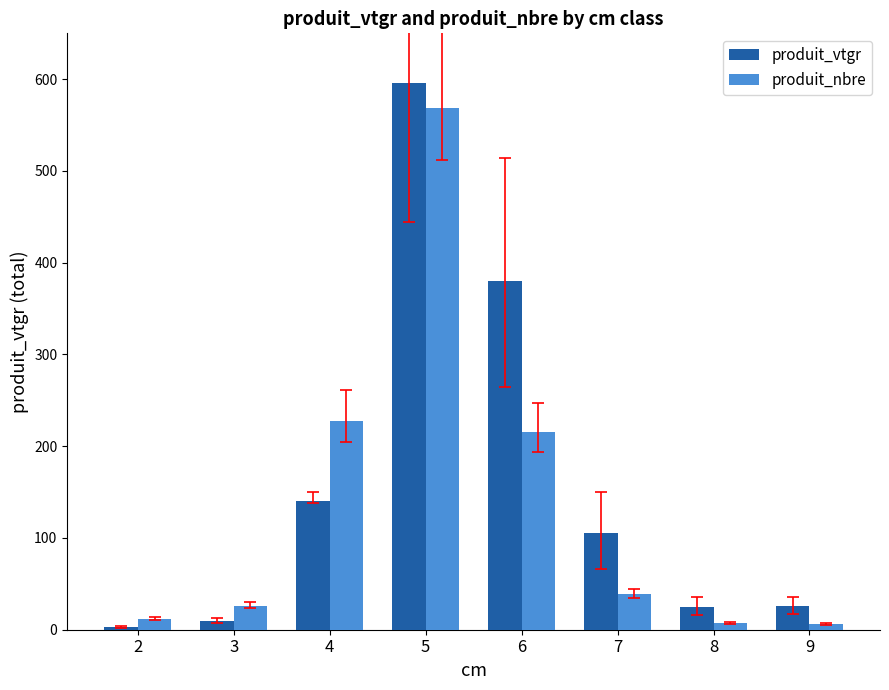

The produit_nbre series shows 569.0 at 5. True or false?

True